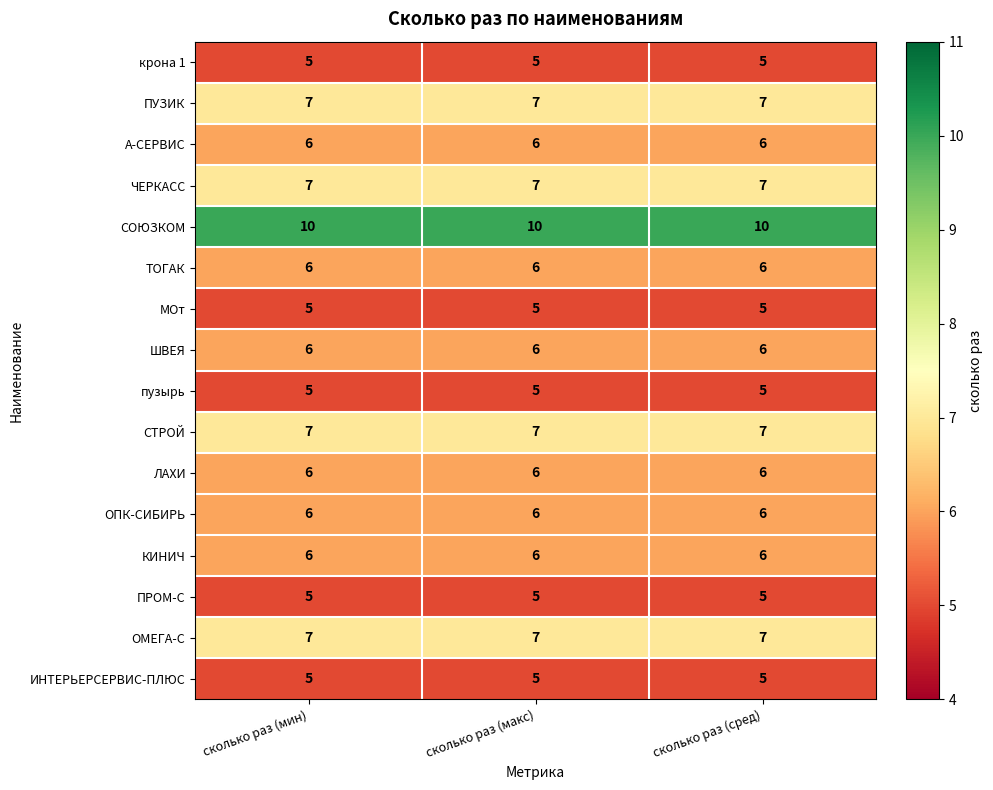

What is the difference between the highest and lowest values at сколько раз (мин)?

5